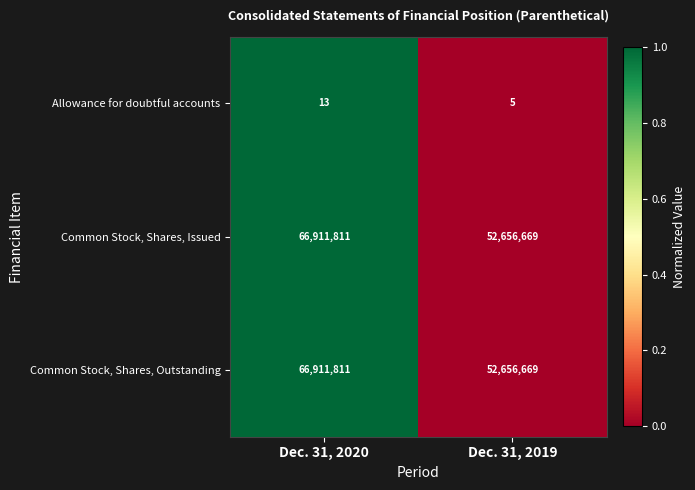

What is the sum of the Allowance for doubtful accounts values at Dec. 31, 2019 and Dec. 31, 2020?

18